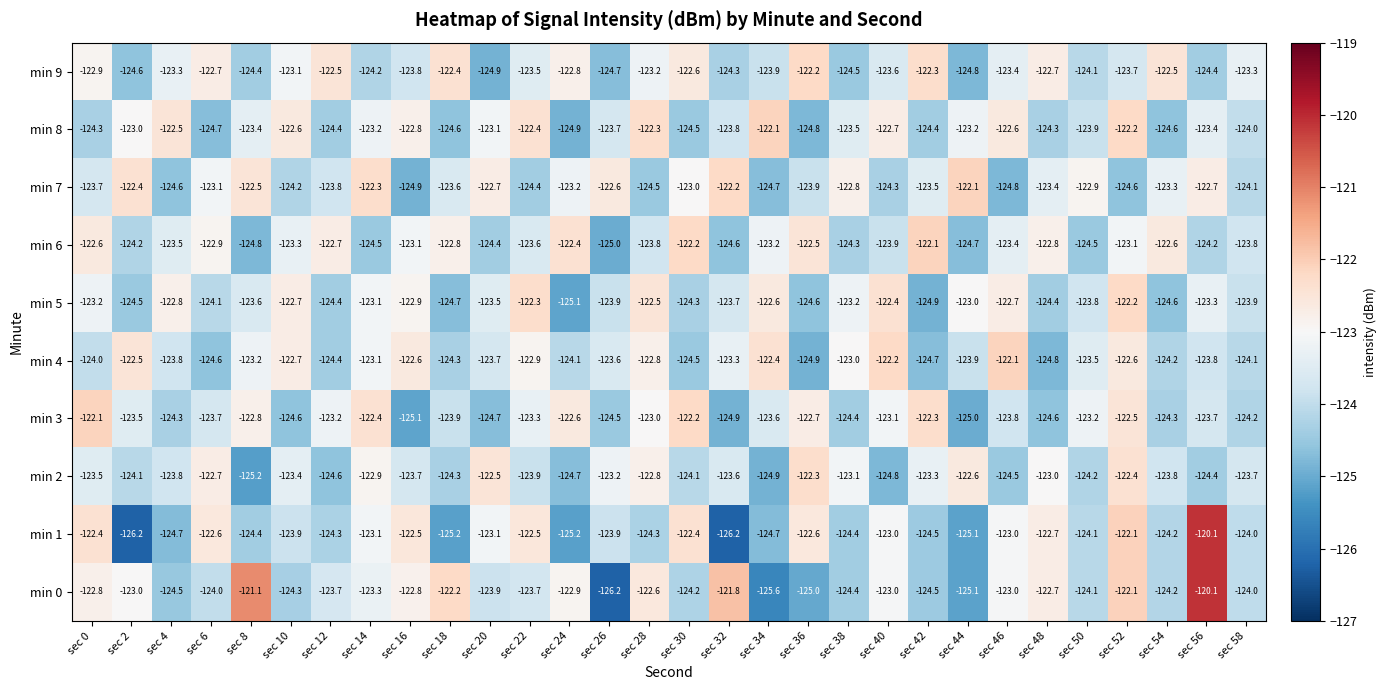

Which series has the widest spread of values?

min 1